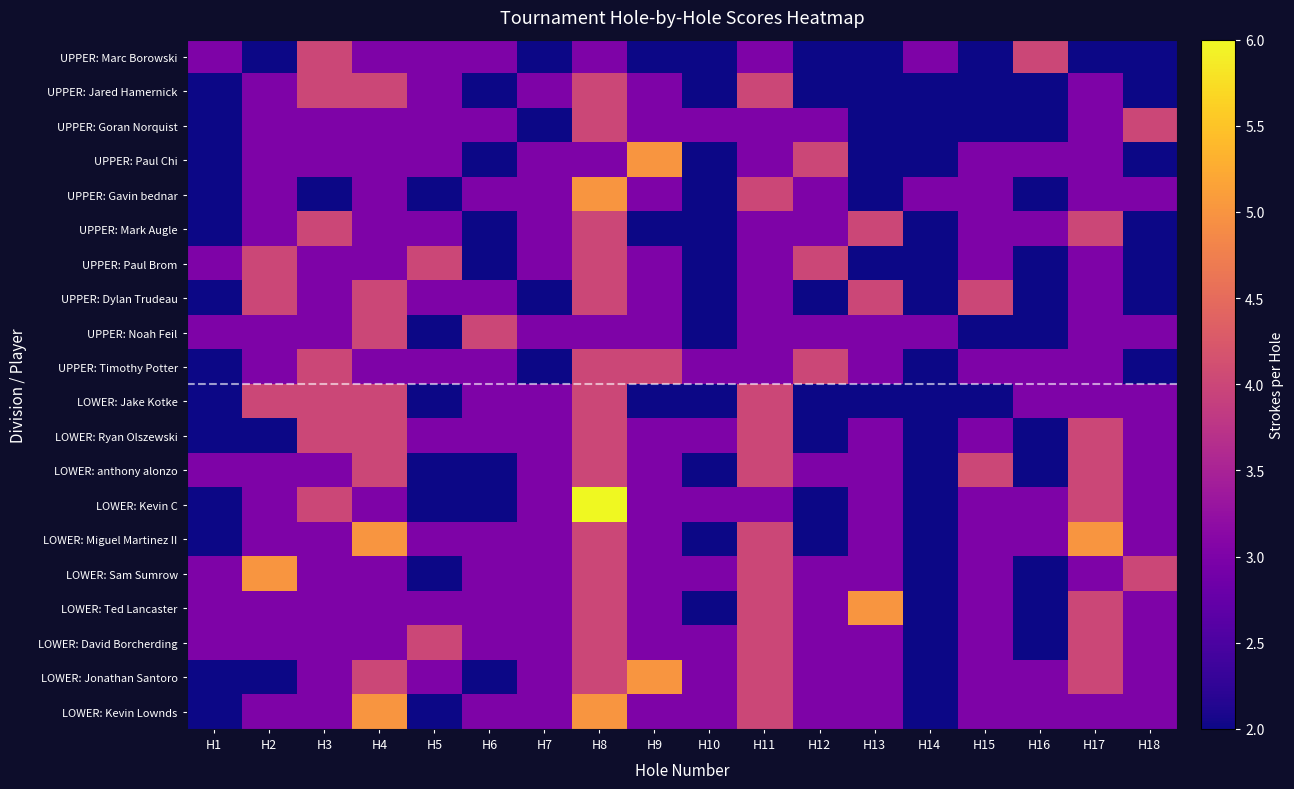

What is the difference between the highest and lowest values at H11?

1